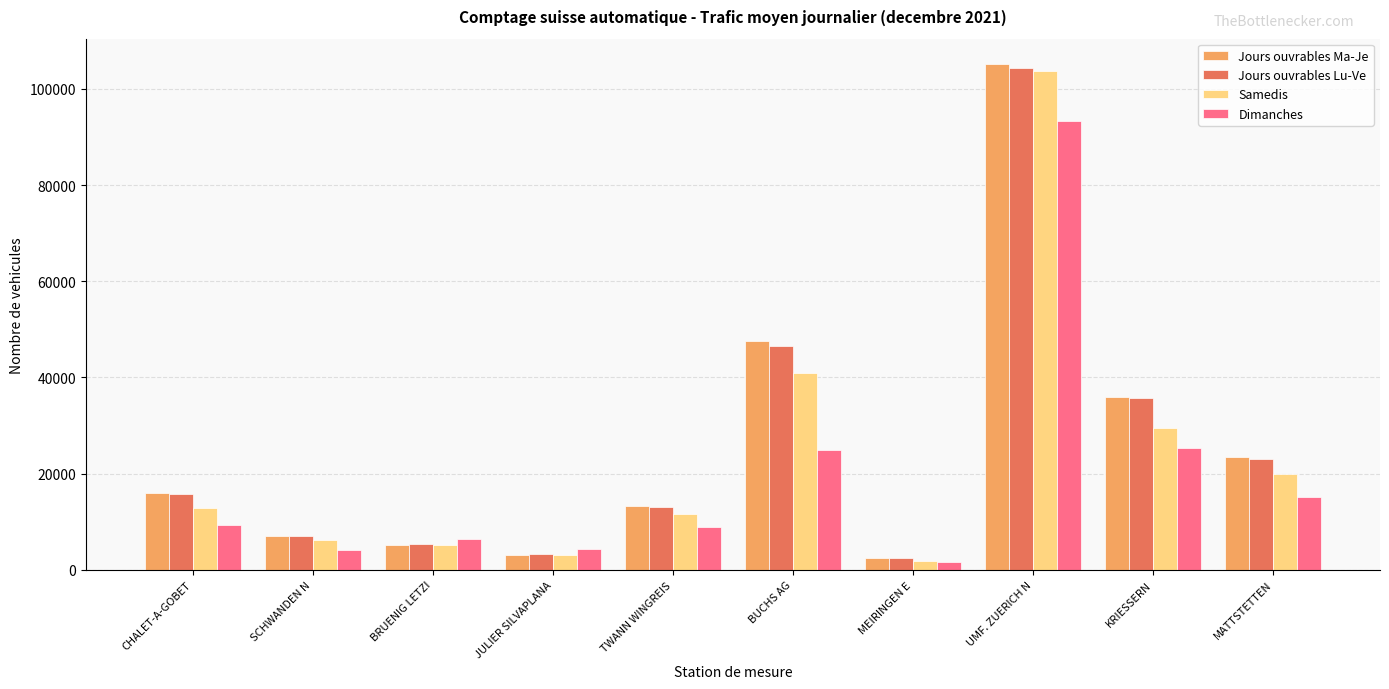

What is the difference between the maximum and minimum values in the Dimanches series?

91826.4